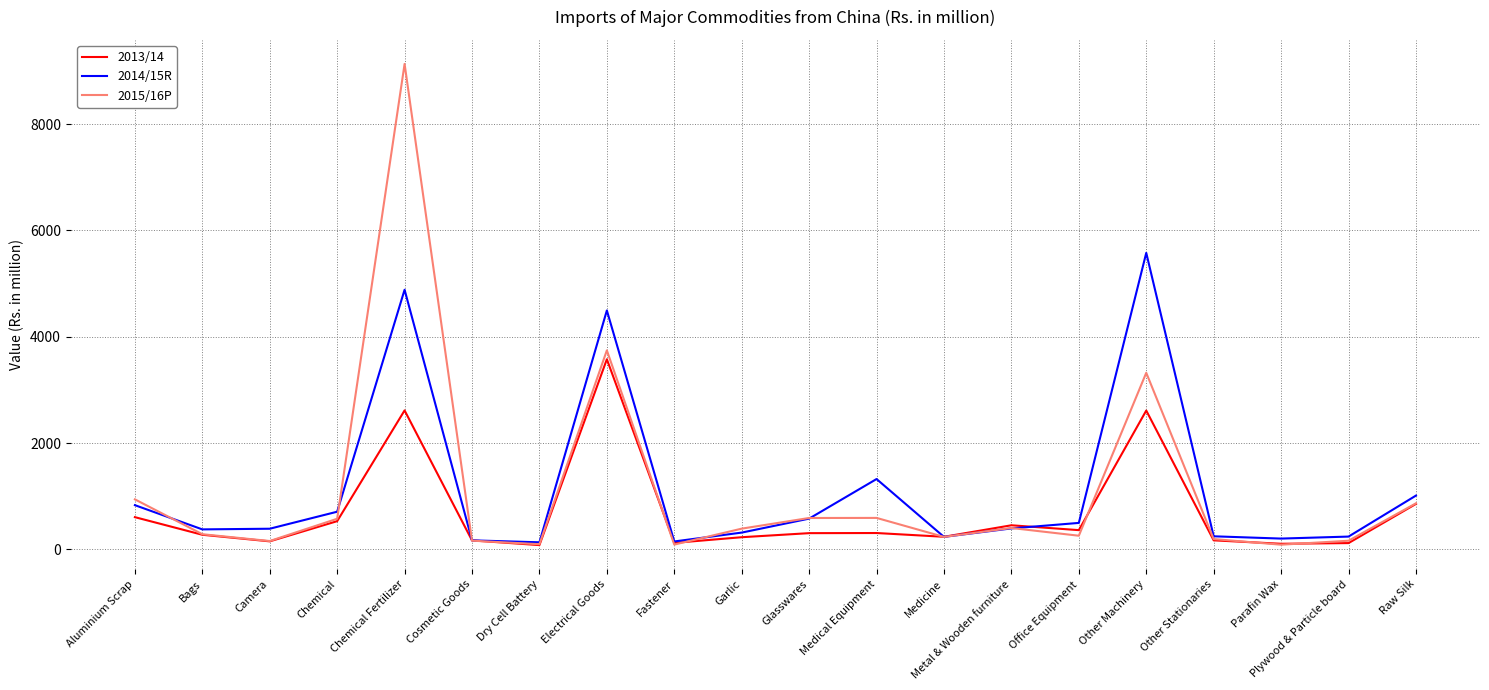

What is the difference between the second highest and minimum values in the 2015/16P series?

3656.9